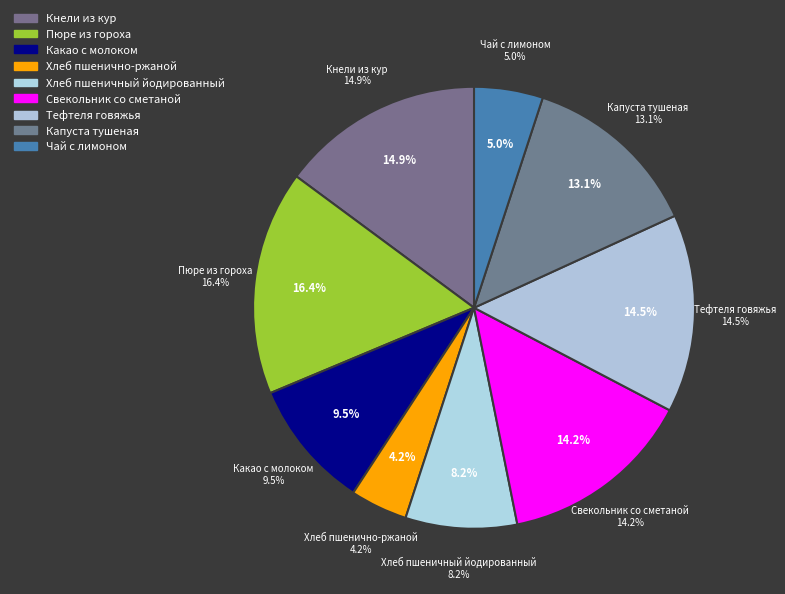

To the nearest percent, what is the difference between the largest and smallest slice percentages?

12%